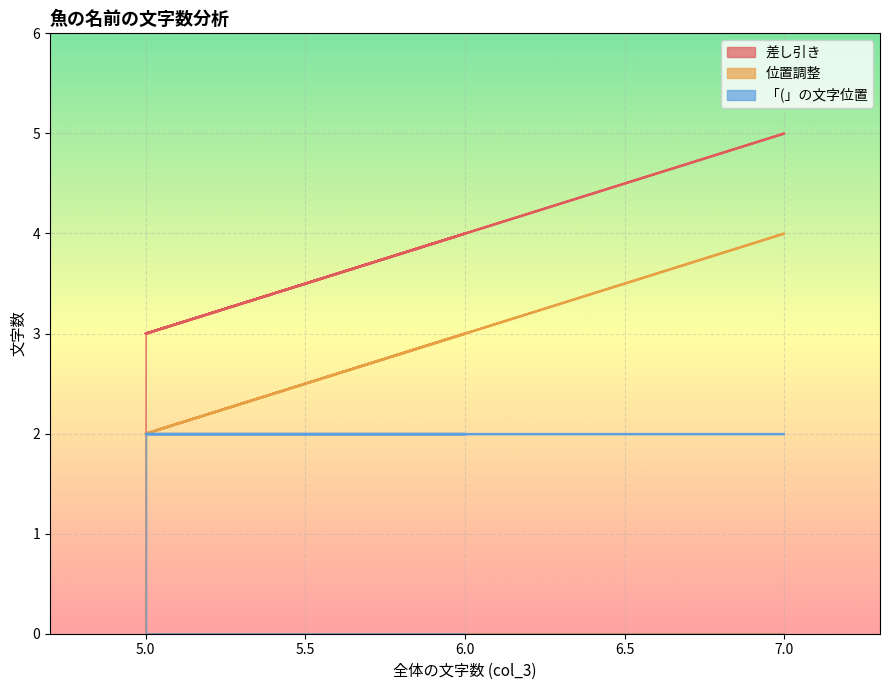

The value of 差し引き at 6.0 is 4. True or false?

True